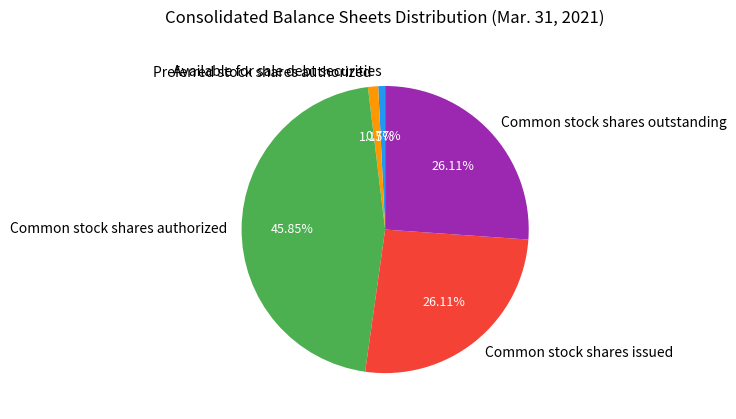

Which category has the biggest portion of the pie?

Common stock shares authorized